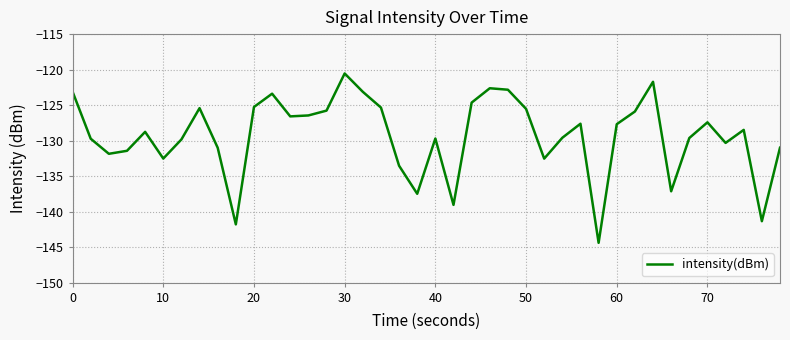

What is the maximum value shown in the chart?

-120.5